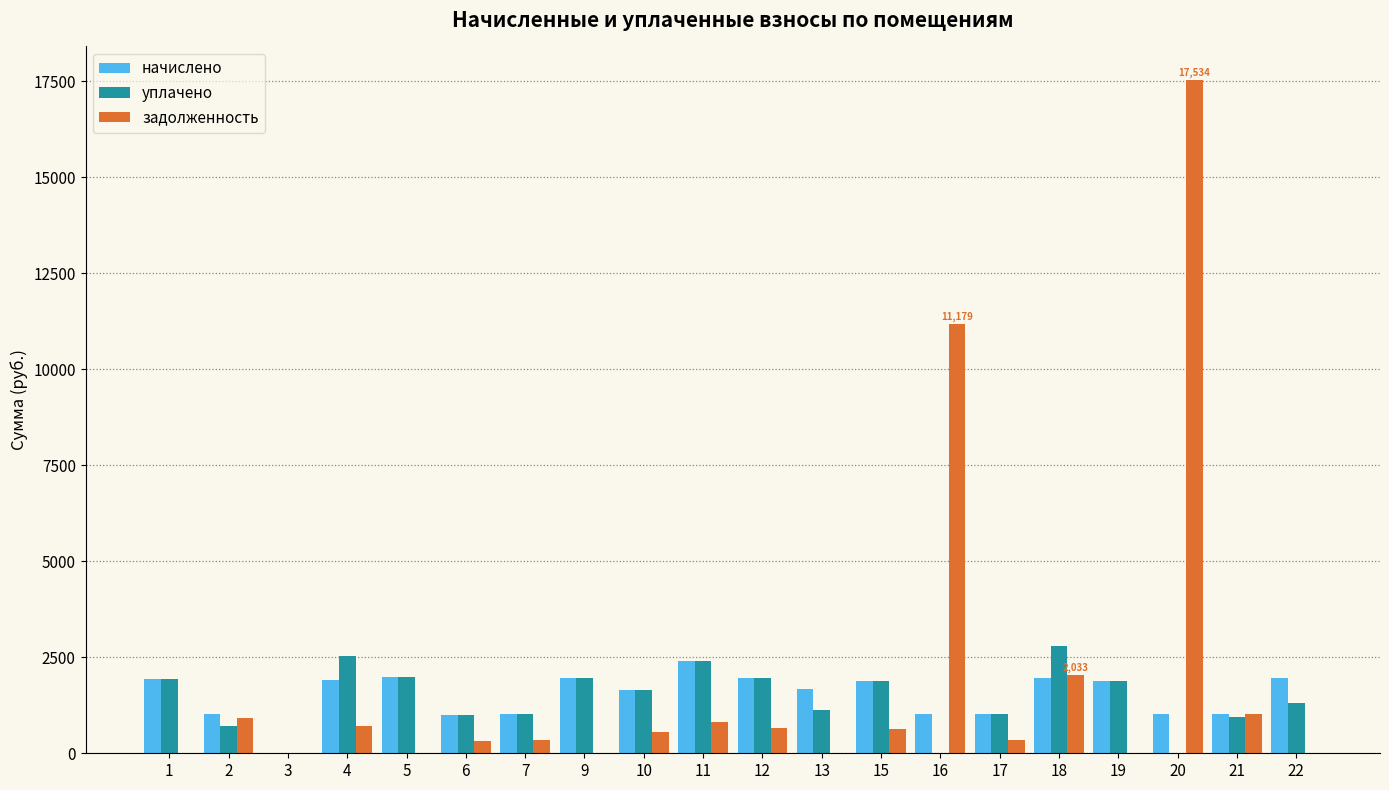

At which category is the sum across all series the highest?

20